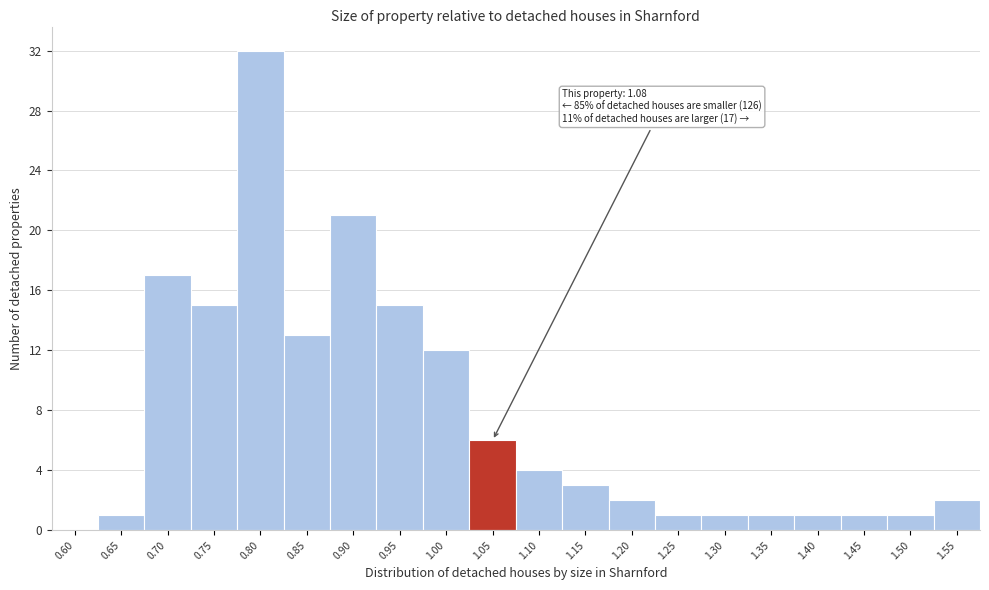

Reading left to right, extract all data points from this chart.

0.60=0	0.65=1	0.70=17	0.75=15	0.80=32	0.85=13	0.90=21	0.95=15	1.00=12	1.05=6	1.10=4	1.15=3	1.20=2	1.25=1	1.30=1	1.35=1	1.40=1	1.45=1	1.50=1	1.55=2